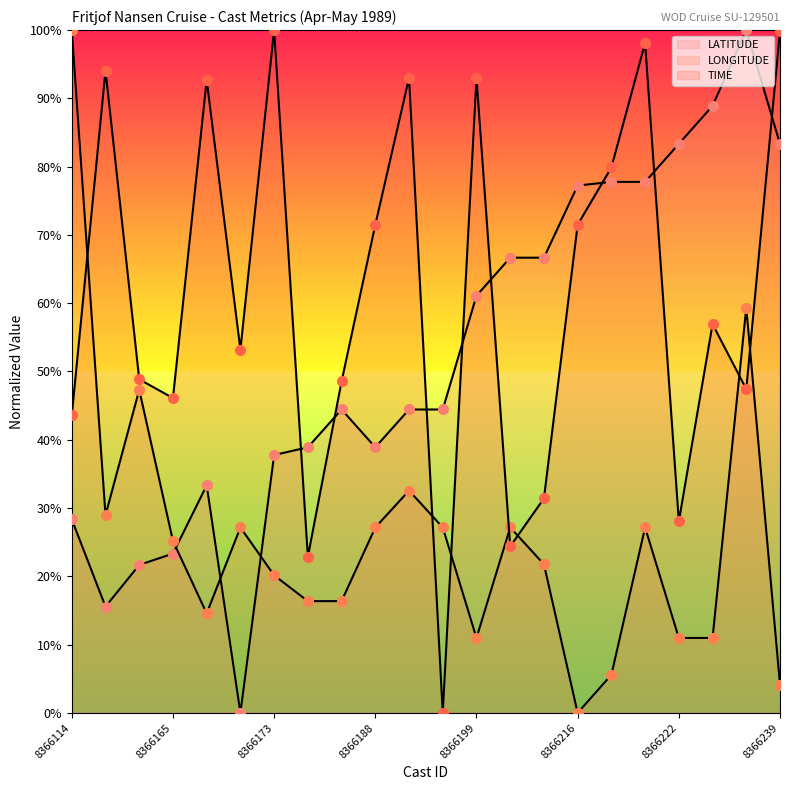

Does the chart have visible grid lines?

No